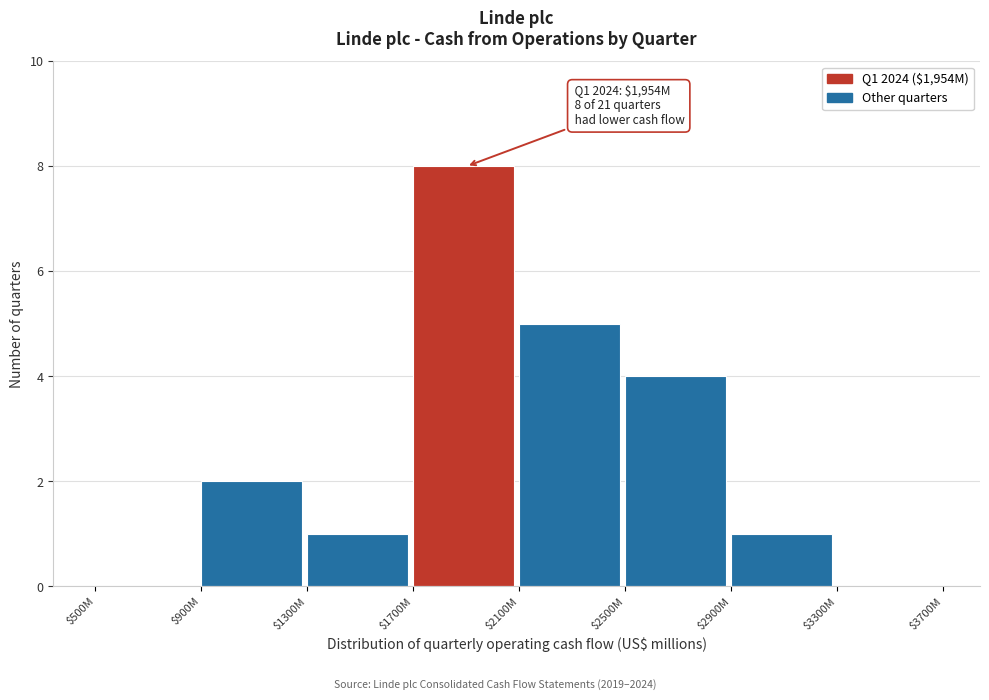

The value at $2100M is 5. True or false?

True